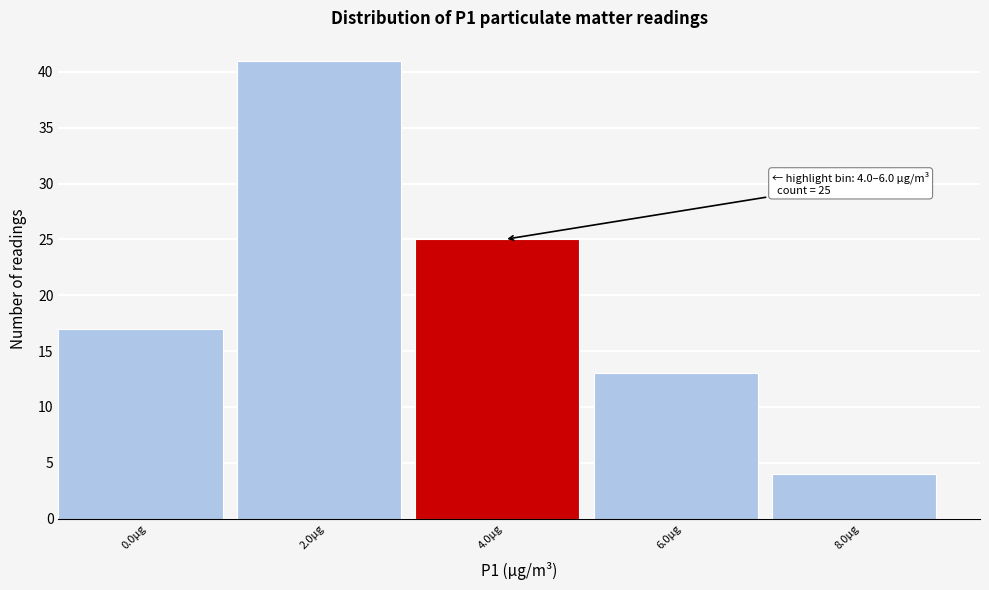

Reading right to left, transcribe all the data shown in this chart.

4	13	25	41	17